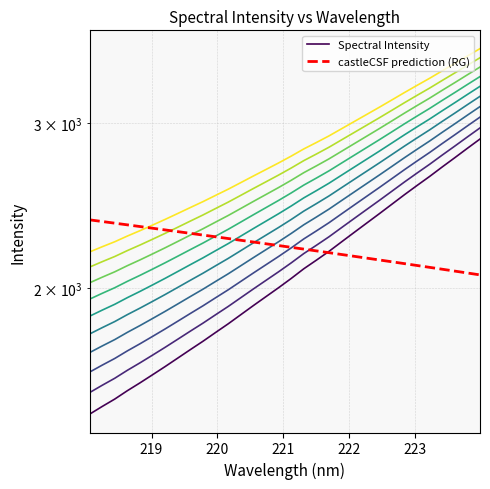

What are all the series names shown in the legend?

Spectral Intensity, castleCSF prediction (RG)